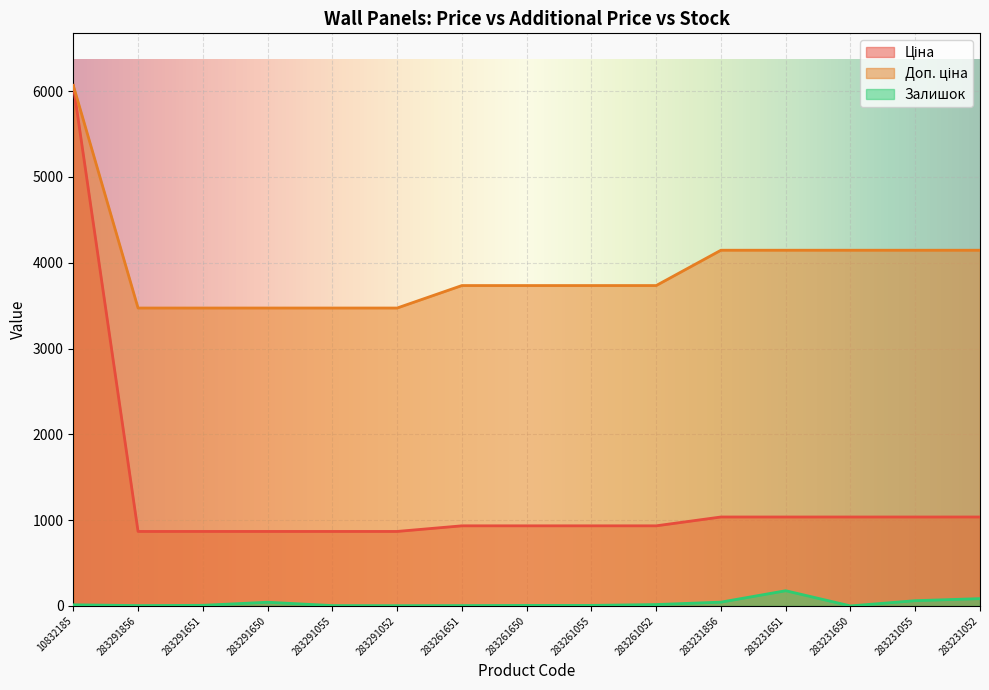

True or false: Доп. ціна has more than 0 interior local peaks.

False